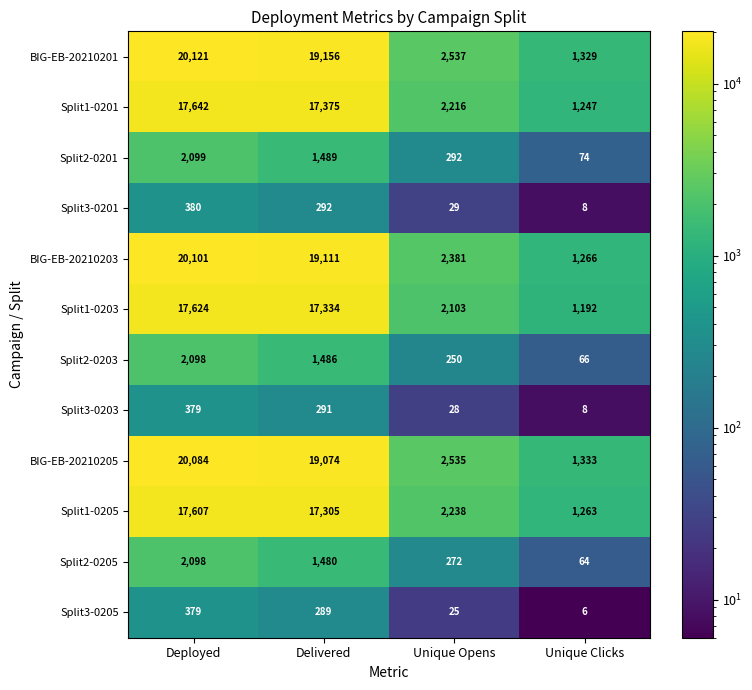

What is the total value across all series at Unique Opens?

14906